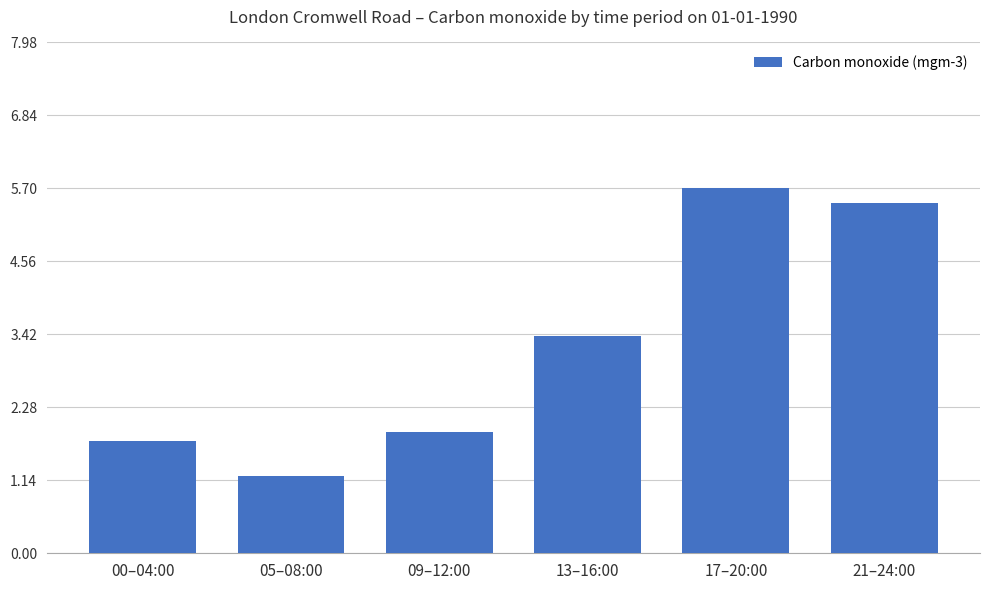

Reading left to right, extract all data points from this chart.

1.8	1.2	1.9	3.4	5.7	5.5